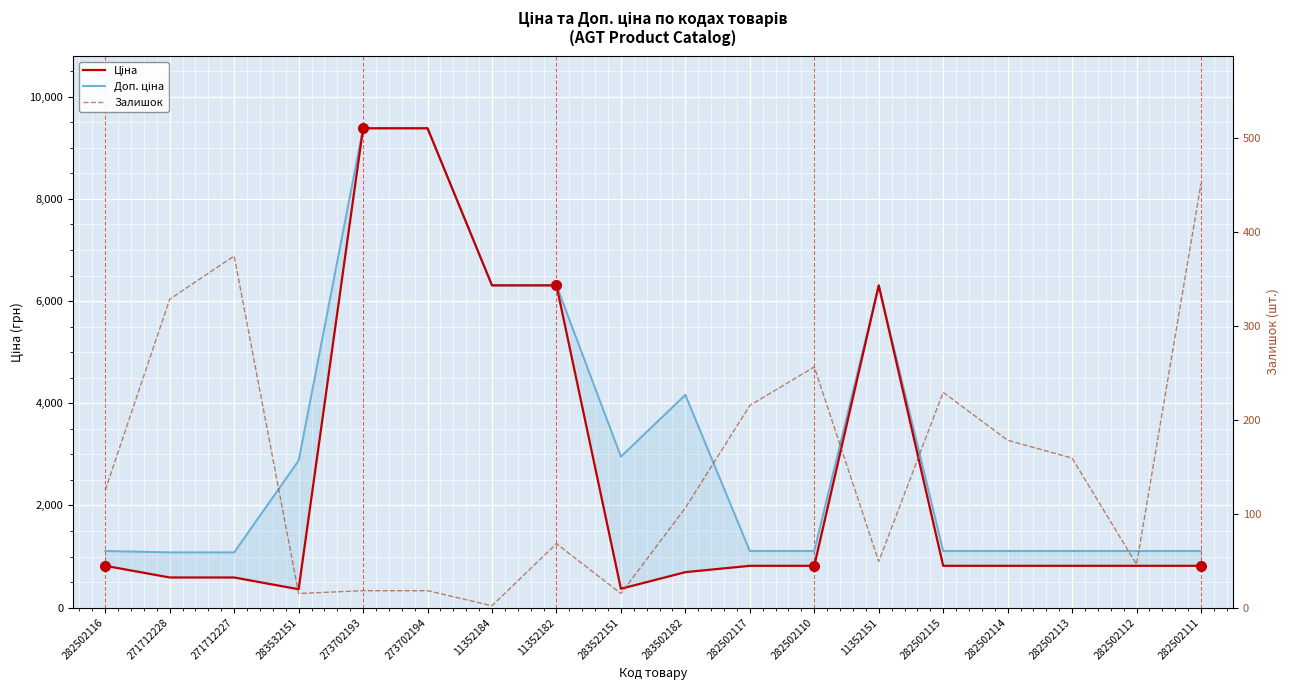

True or false: Ціна has a value of 15723.2 at 273702194.

False